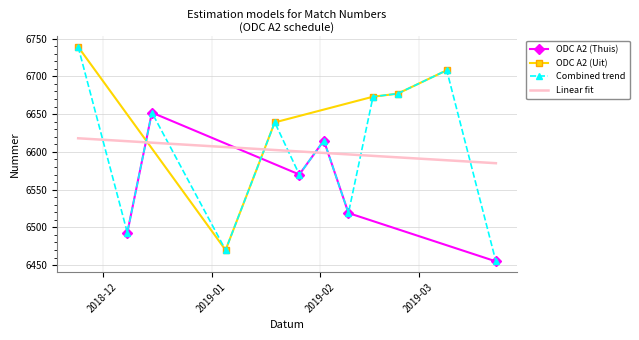

What is the maximum value for ODC A2 (Thuis)?

6652